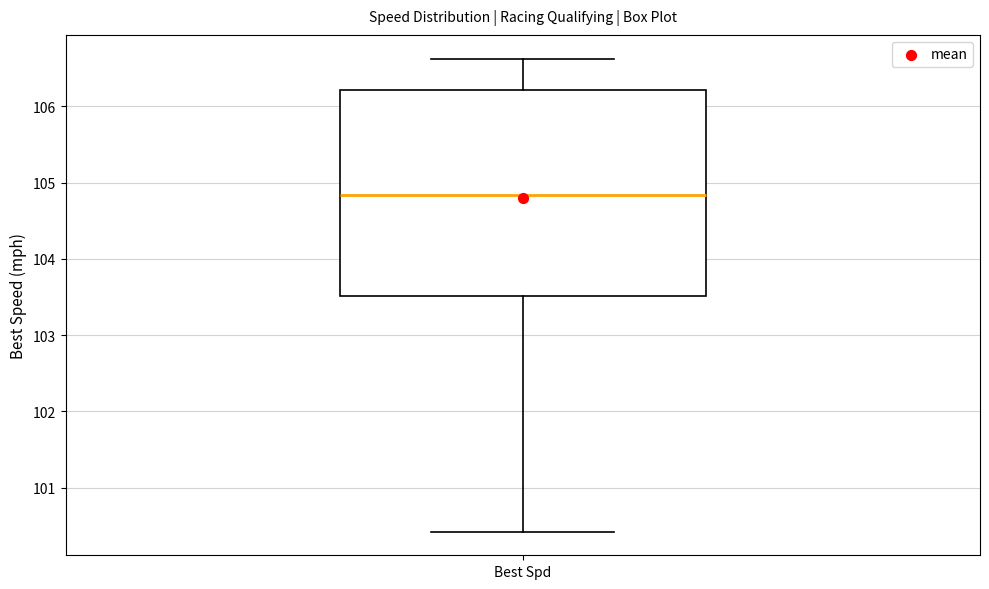

Where does the upper whisker of the box for Best Spd end on the y-axis? The values are not printed on the chart, so give them approximately, as read against the axis.

106.6